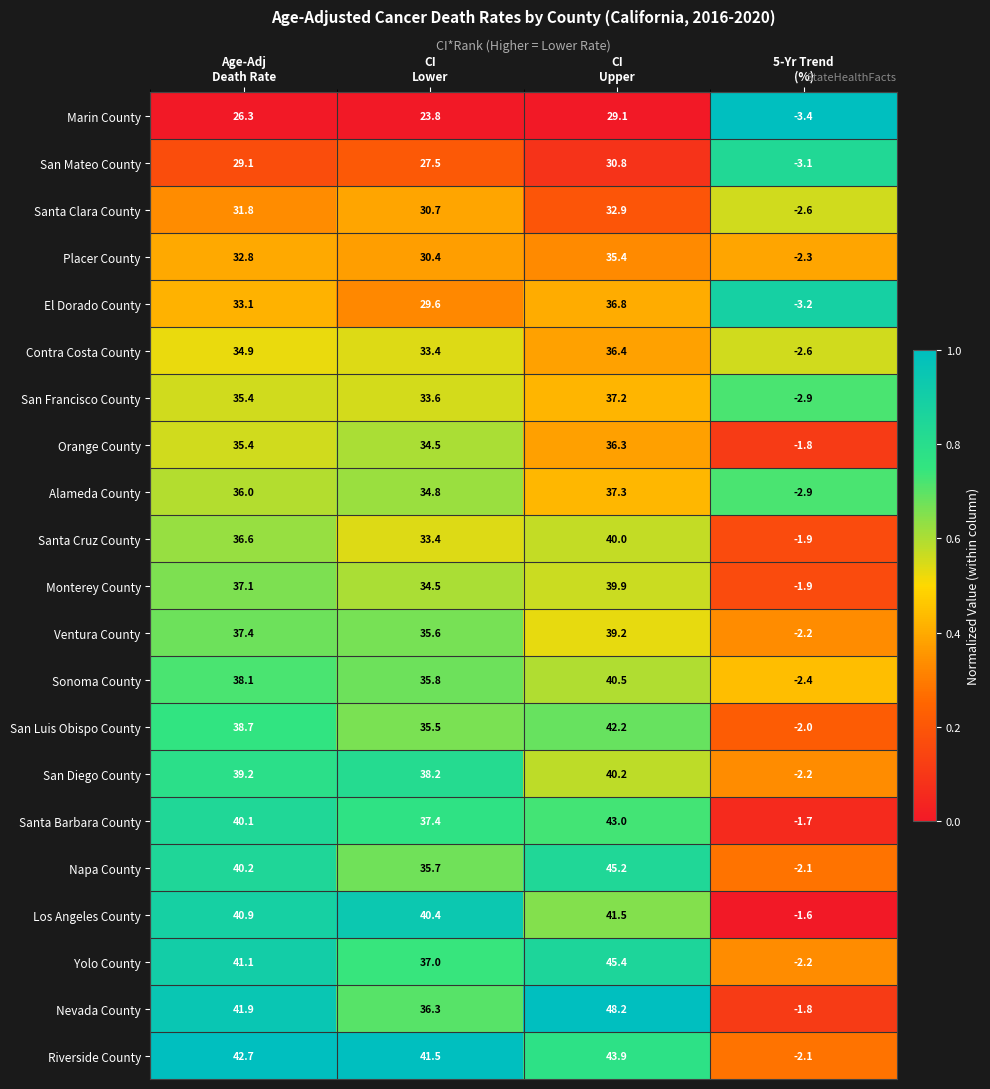

Which label corresponds to the largest value in the chart?

CI
Upper